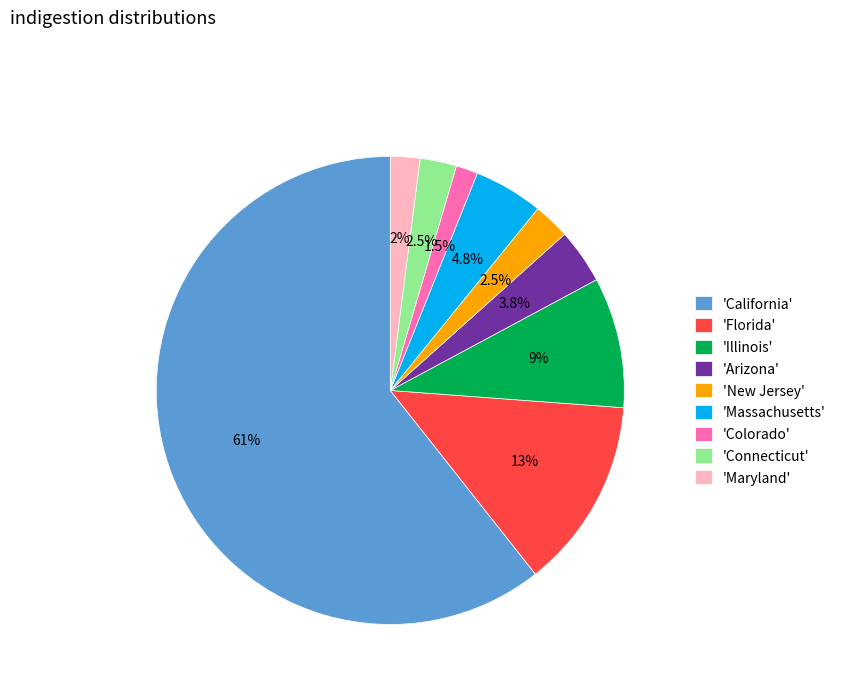

Do 'California' and 'Massachusetts' together represent more than half of the pie?

Yes